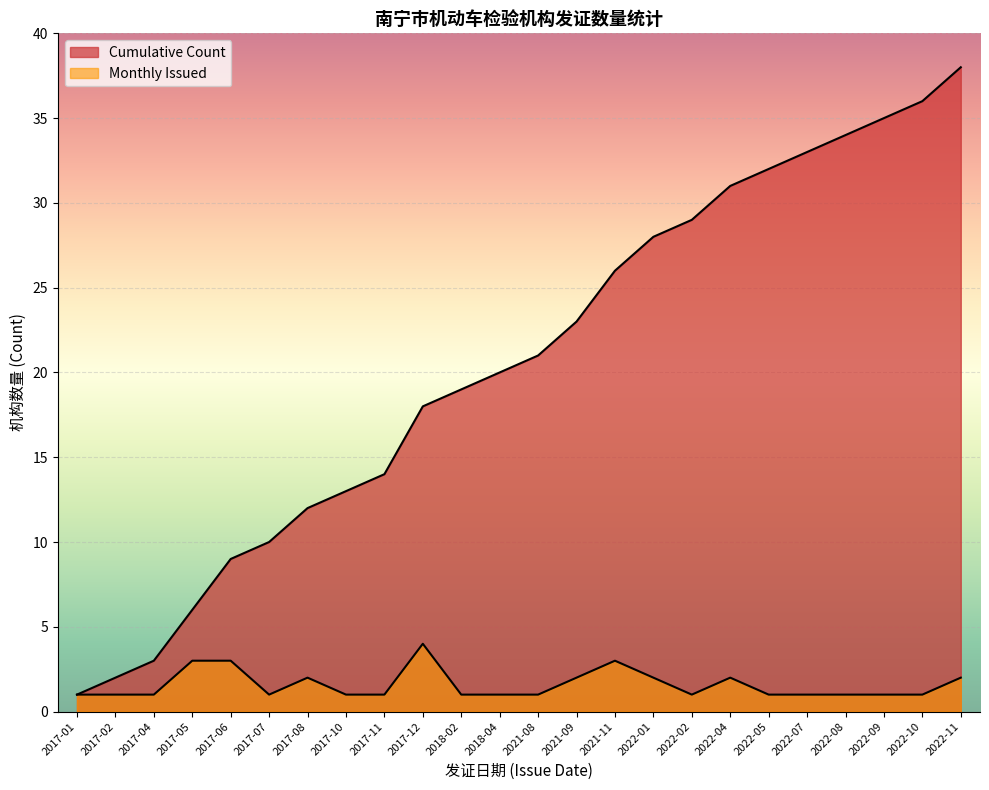

True or false: Cumulative Count has more than 1 points higher than both neighbors.

False